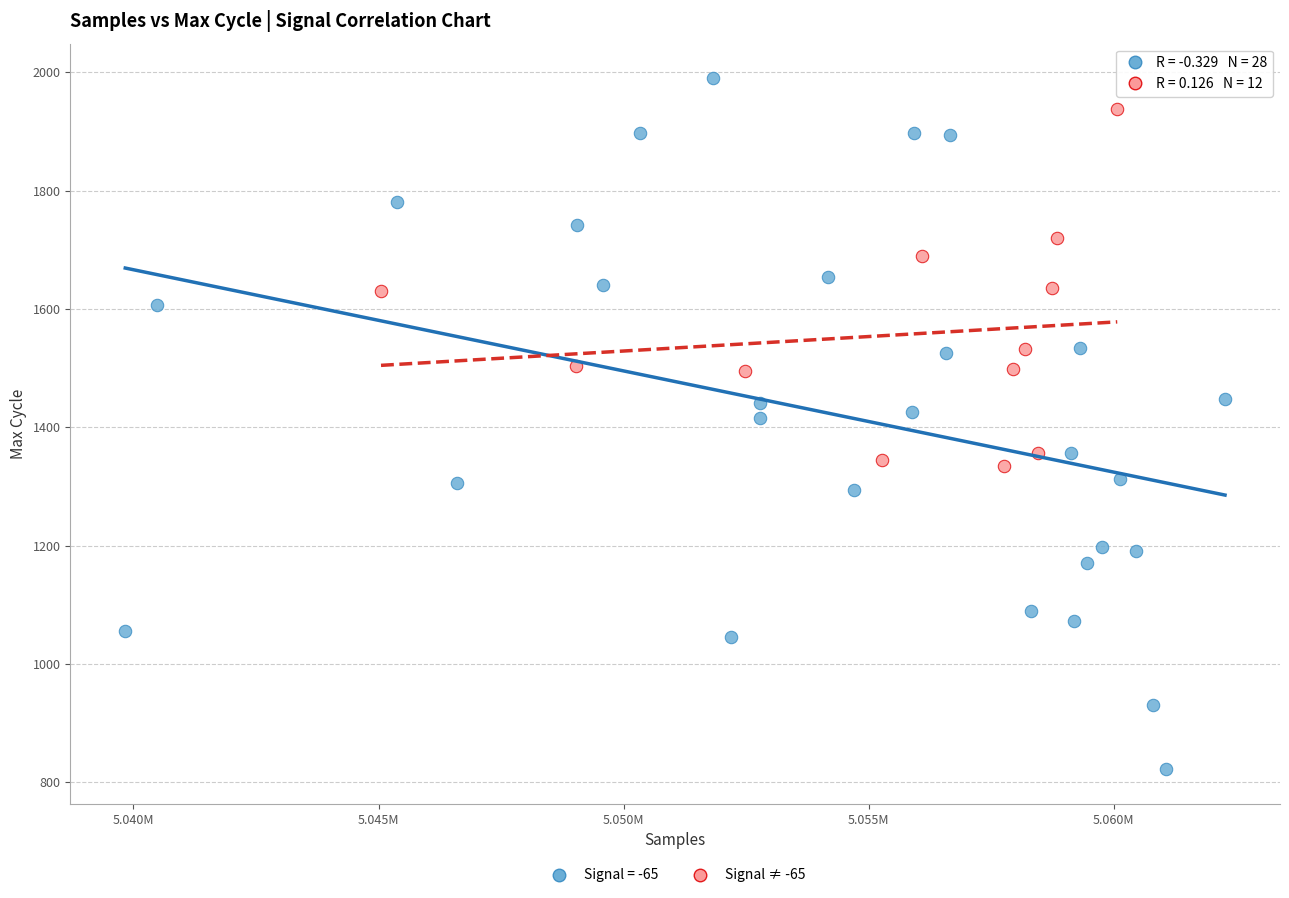

Which series reaches the maximum Y coordinate?

Signal = -65